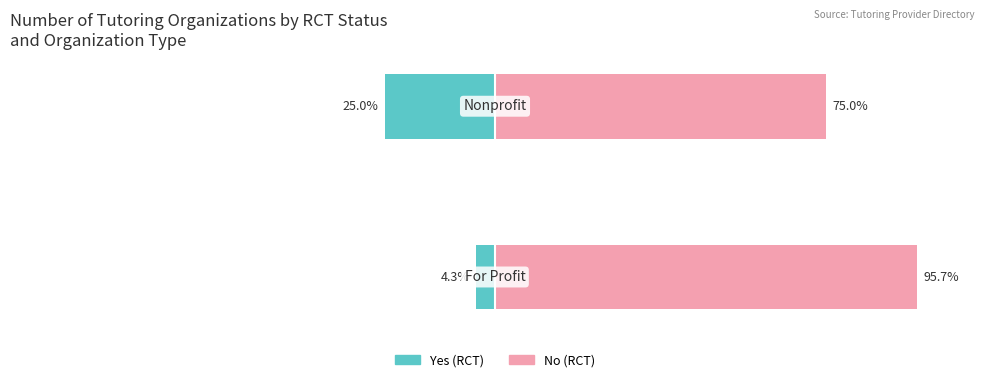

What is the maximum value shown in the chart?

95.7